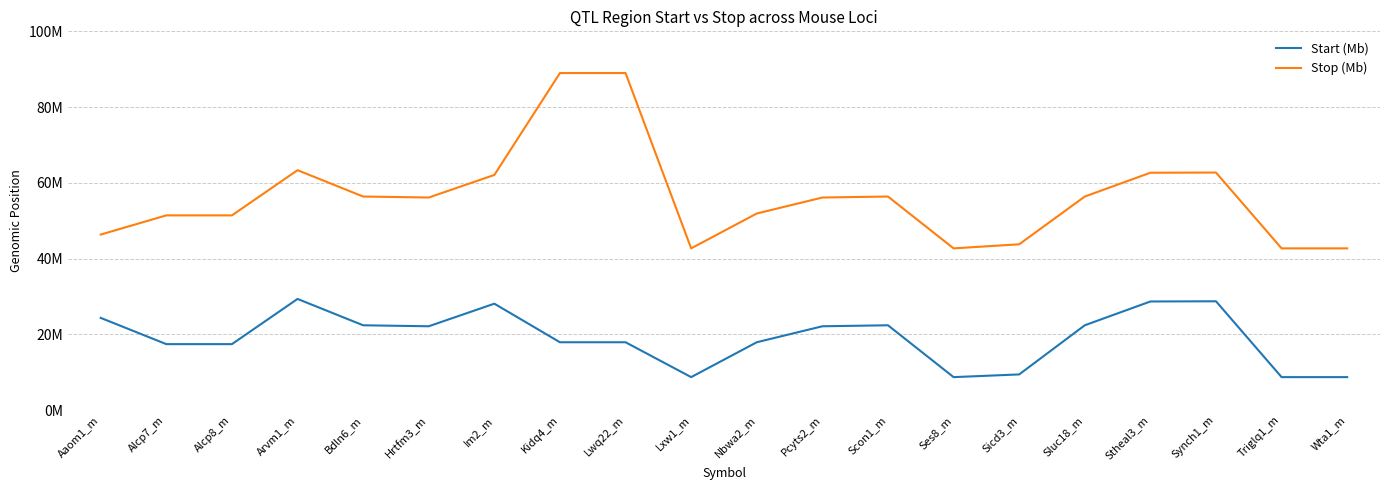

At which label is Stop (Mb) closest to 65832822?

Arvm1_m